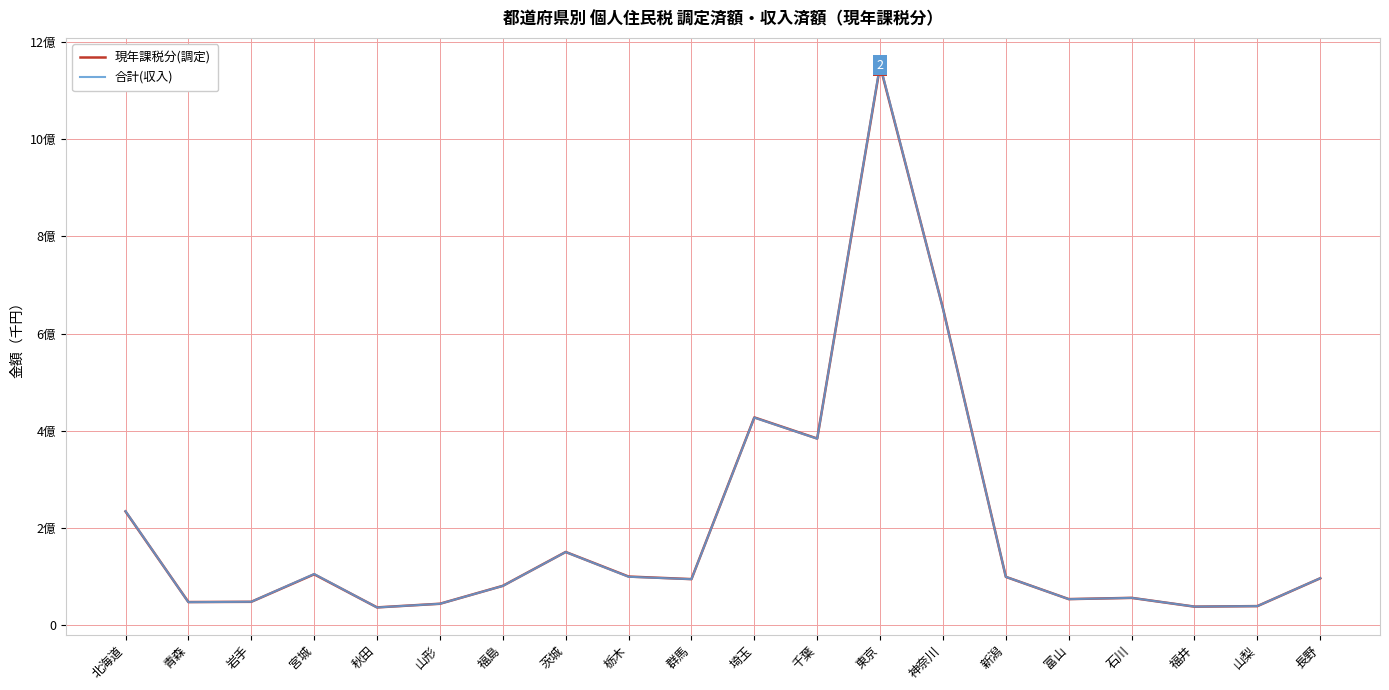

Which has a higher value, 富山 or 福島?

福島